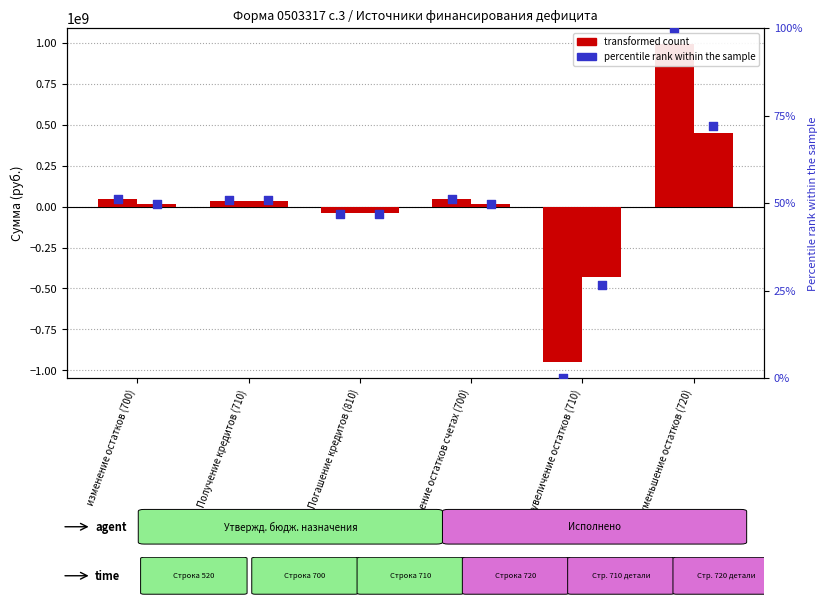

At which category is the sum across all series the highest?

уменьшение остатков (720)